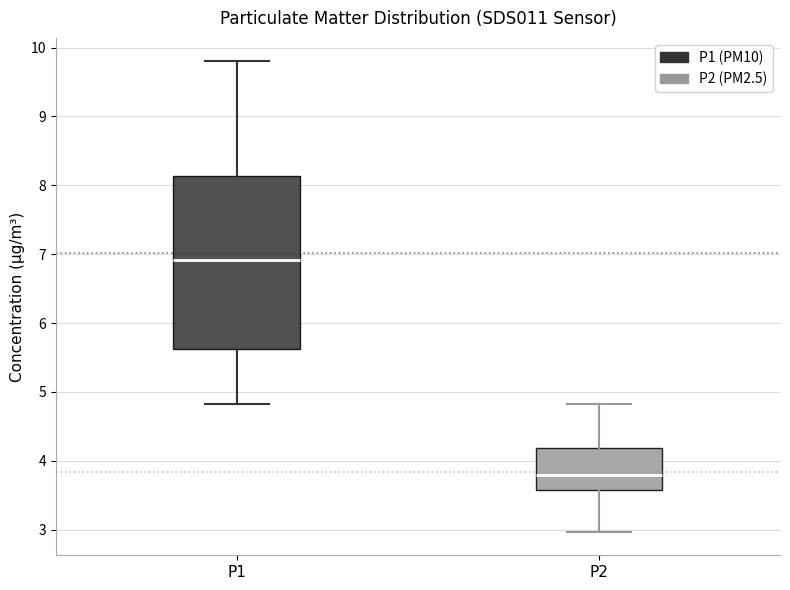

Reading left to right, read every box against the y-axis: the position of its median line, the range the box covers, and the ends of its whiskers. The values are not printed on the chart, so give them approximately, as read against the axis.

P1: median 6.9, box 5.6 to 8.1, whiskers 4.8 to 9.8
P2: median 3.8, box 3.6 to 4.2, whiskers 3.0 to 4.8